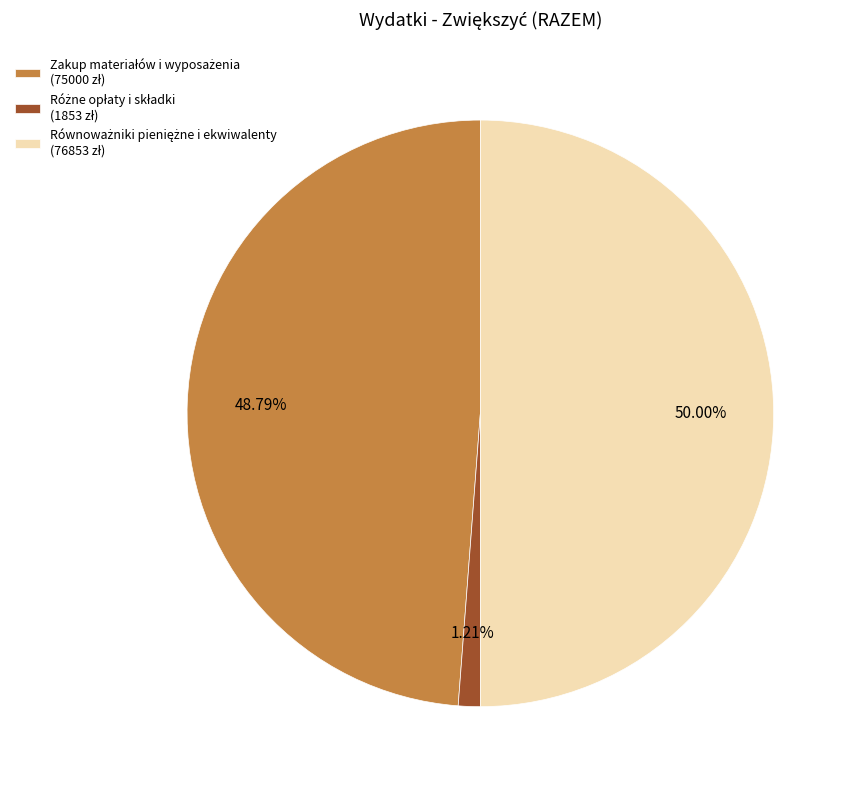

True or false: Różne opłaty i składki accounts for 1% of the total.

True